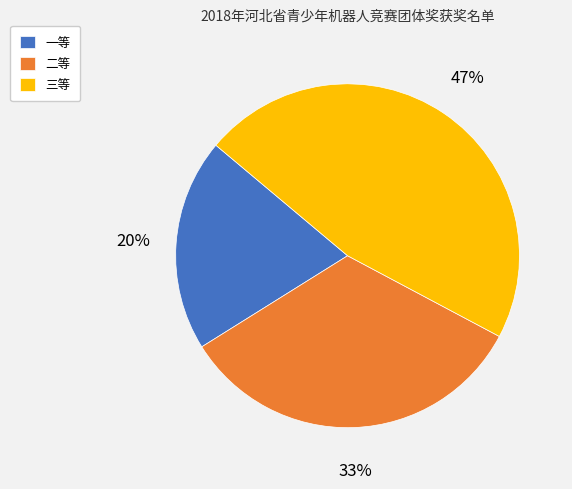

Count the number of slices in the pie.

3